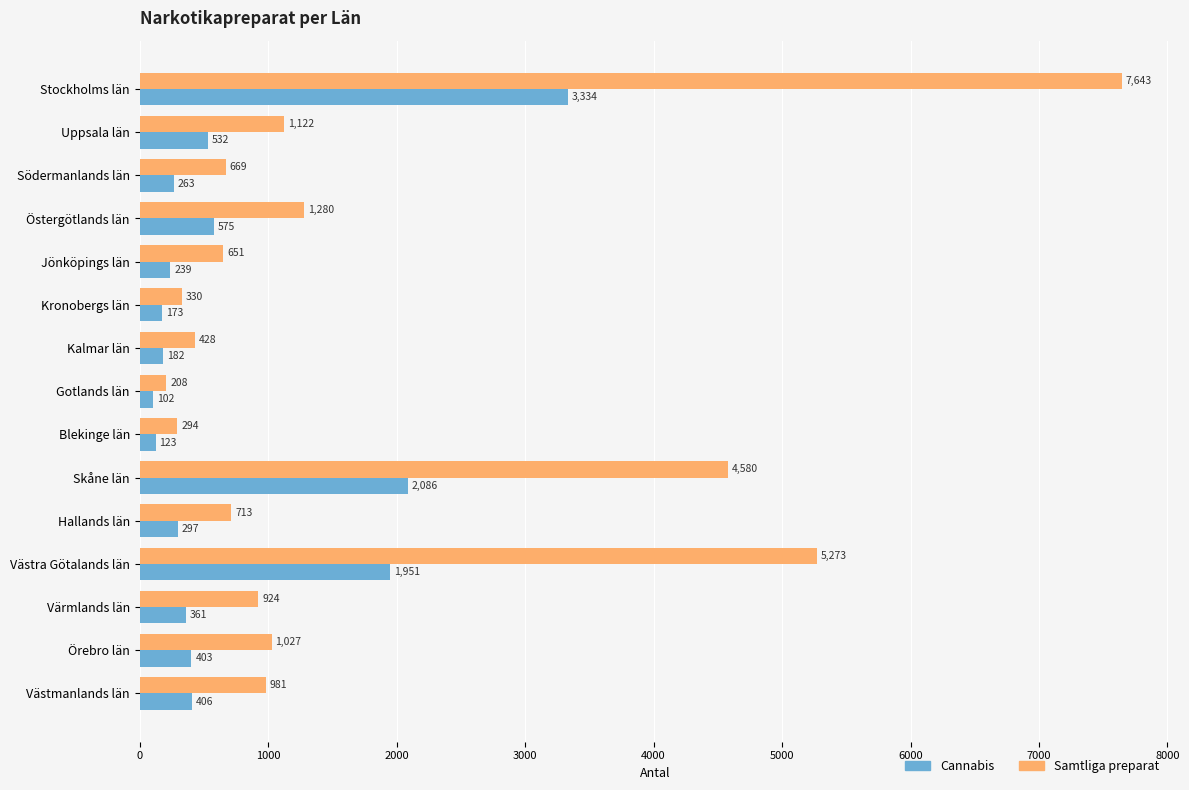

Between Södermanlands län and Västra Götalands län, which series saw the biggest shift?

Samtliga preparat